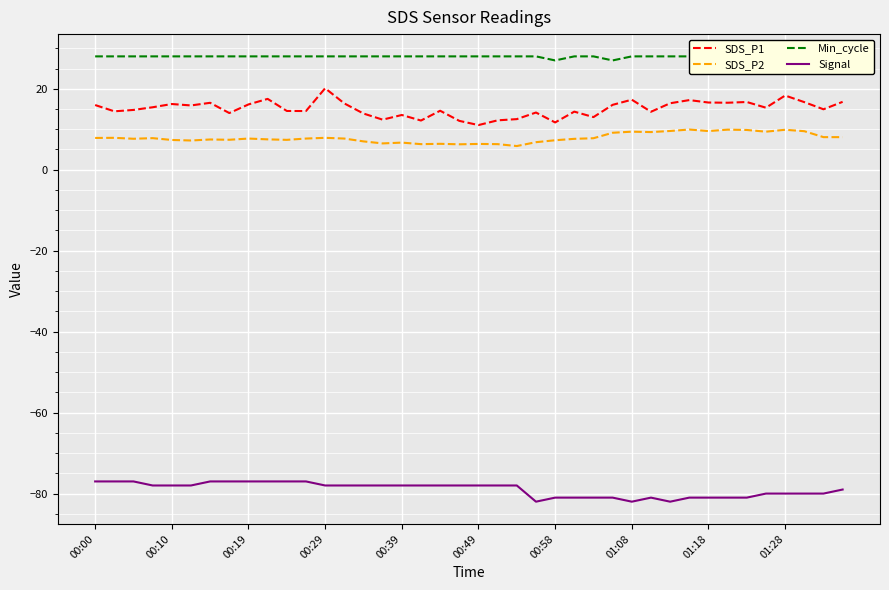

Reading right to left, transcribe all the data shown in this chart.

SDS_P1: 16.8	14.9	16.7	18.3	15.3	16.7	16.6	16.6	17.2	16.4	14.3	17.3	16.0	13.0	14.3	11.7	14.1	12.5	12.2	11.0	12.1	14.6	12.2	13.5	12.4	13.9	16.4	20.1	14.5	14.5	17.5	16.1	14.0	16.5	15.9	16.2	15.4	14.8	14.4	16.0
SDS_P2: 8.1	8.1	9.5	9.9	9.4	9.8	9.9	9.6	9.9	9.6	9.3	9.4	9.1	7.8	7.6	7.3	6.8	5.8	6.3	6.4	6.3	6.4	6.3	6.7	6.5	7.0	7.7	7.9	7.7	7.4	7.5	7.7	7.4	7.5	7.2	7.3	7.8	7.7	7.9	7.8
Min_cycle: 28.0	28.0	28.0	28.0	28.0	28.0	28.0	28.0	28.0	28.0	28.0	28.0	27.0	28.0	28.0	27.0	28.0	28.0	28.0	28.0	28.0	28.0	28.0	28.0	28.0	28.0	28.0	28.0	28.0	28.0	28.0	28.0	28.0	28.0	28.0	28.0	28.0	28.0	28.0	28.0
Signal: -79.0	-80.0	-80.0	-80.0	-80.0	-81.0	-81.0	-81.0	-81.0	-82.0	-81.0	-82.0	-81.0	-81.0	-81.0	-81.0	-82.0	-78.0	-78.0	-78.0	-78.0	-78.0	-78.0	-78.0	-78.0	-78.0	-78.0	-78.0	-77.0	-77.0	-77.0	-77.0	-77.0	-77.0	-78.0	-78.0	-78.0	-77.0	-77.0	-77.0